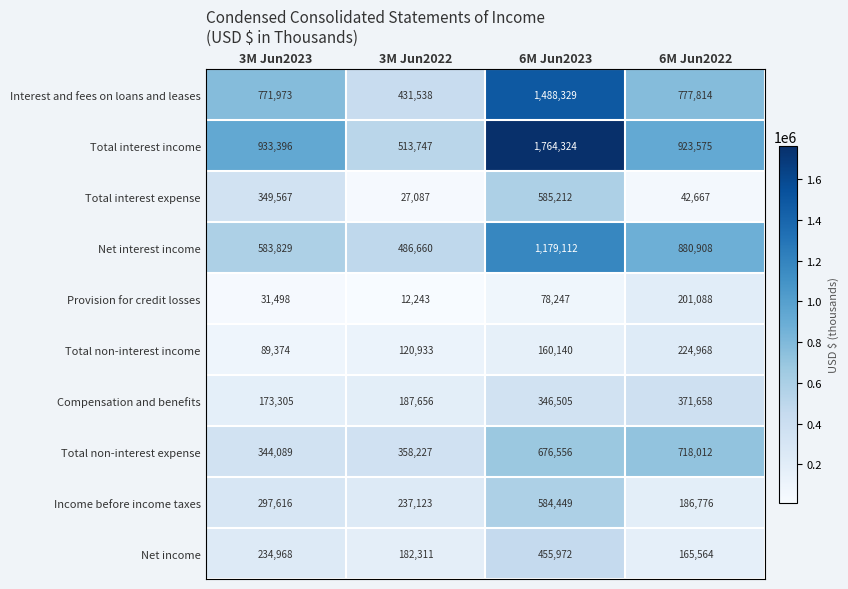

What is the lowest value of the Interest and fees on loans and leases series?

431538